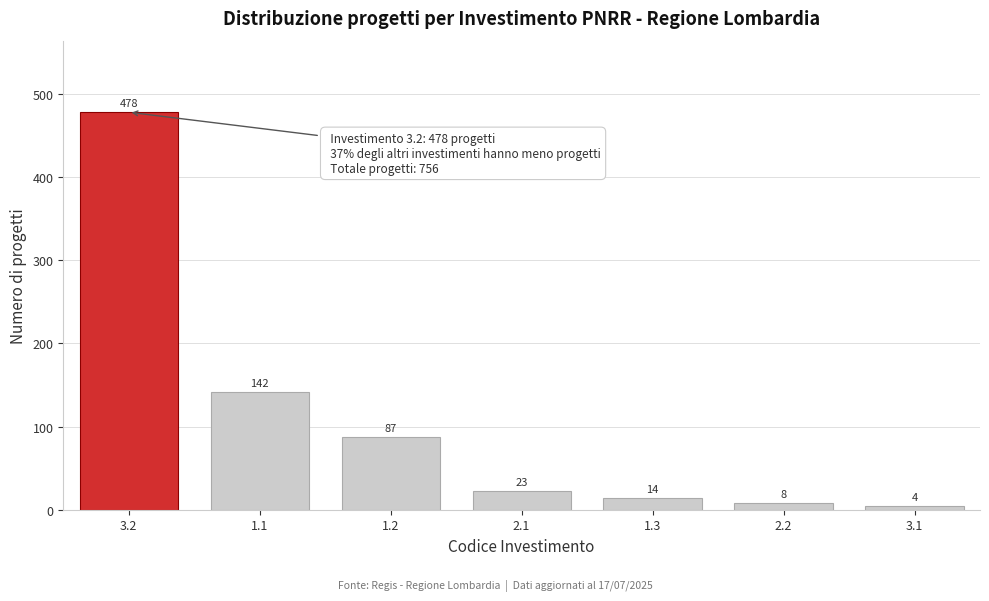

Reading right to left, list all the values displayed in this chart.

4	8	14	23	87	142	478